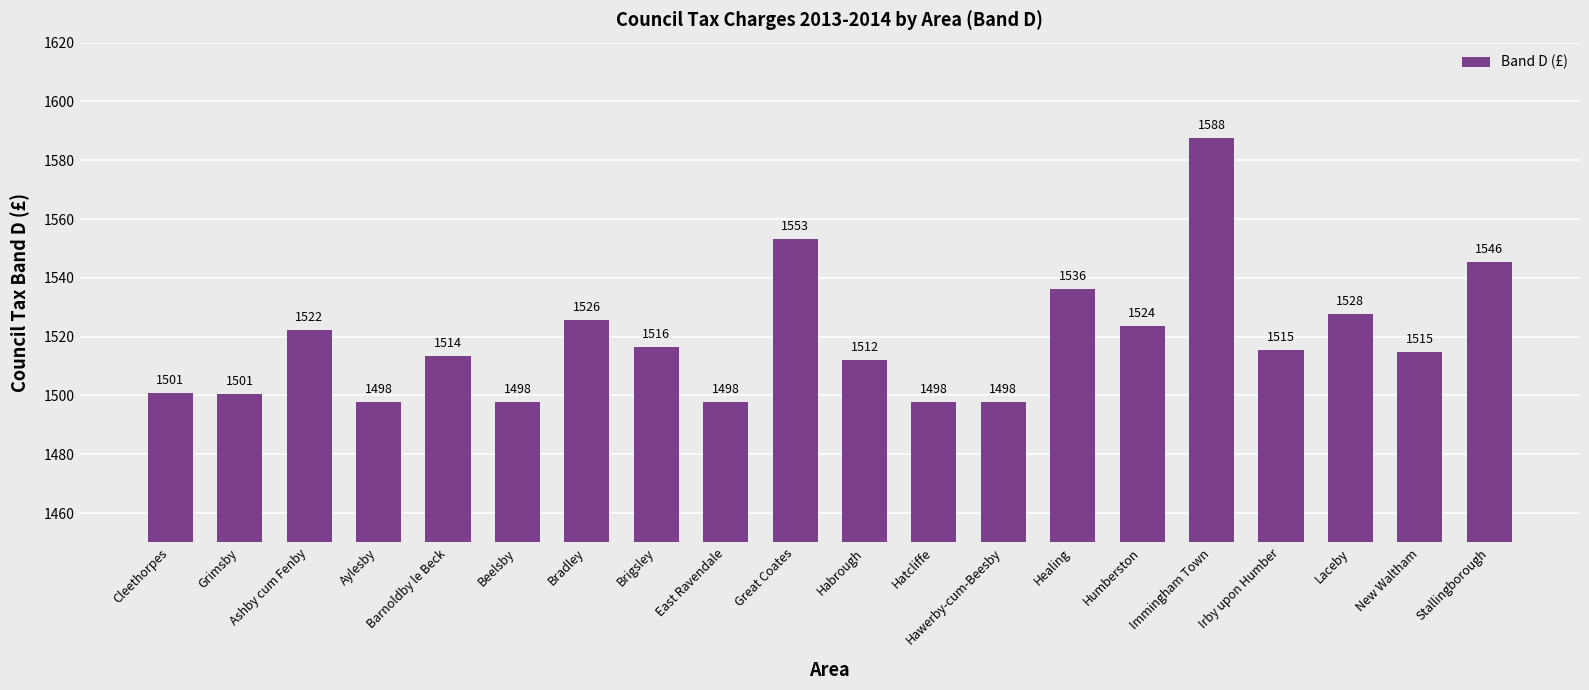

The chart shows a value of 1514.7 at New Waltham. True or false?

True